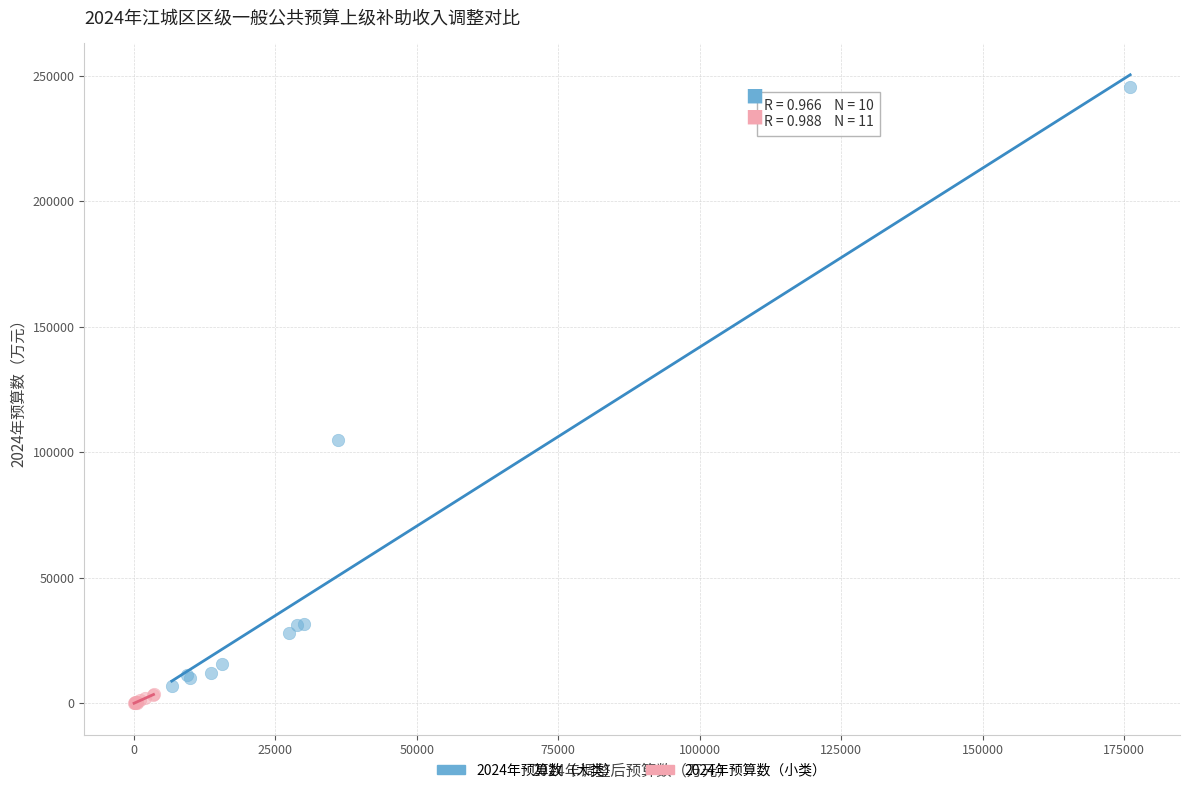

Which series has the largest Y range (max minus min)?

2024年预算数（大类）